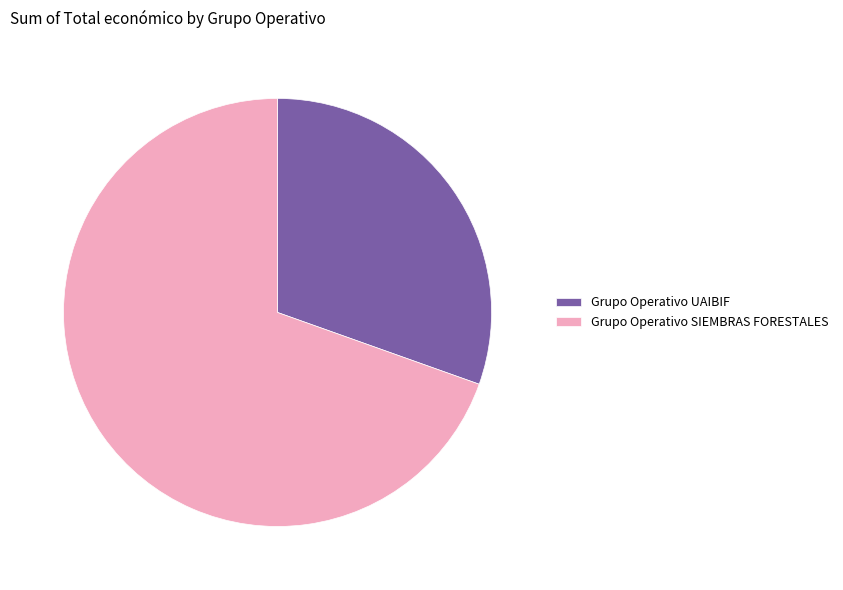

Which slice is the largest?

Grupo Operativo SIEMBRAS FORESTALES